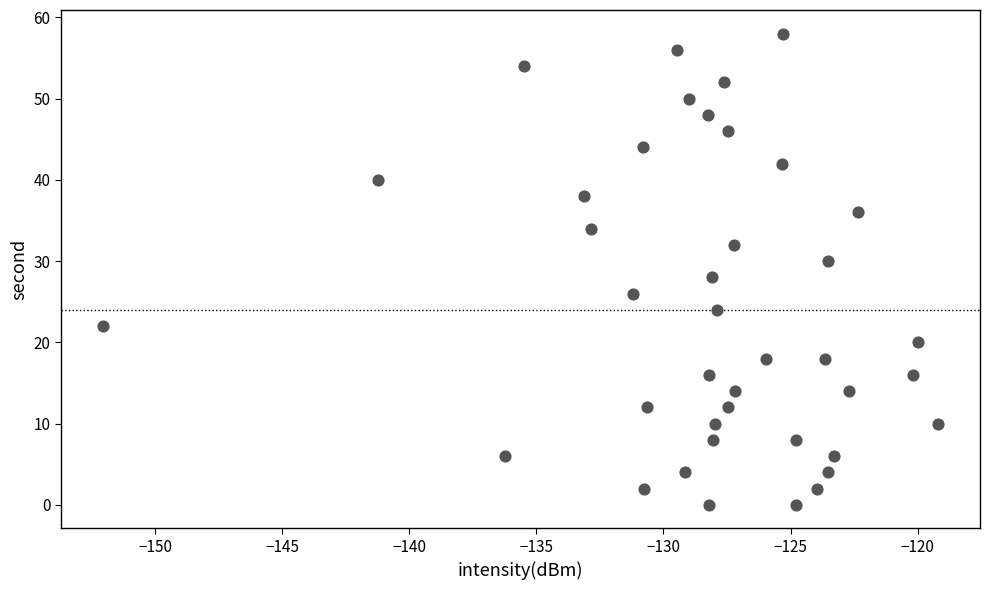

What is the range of Y values (max minus min)?

58